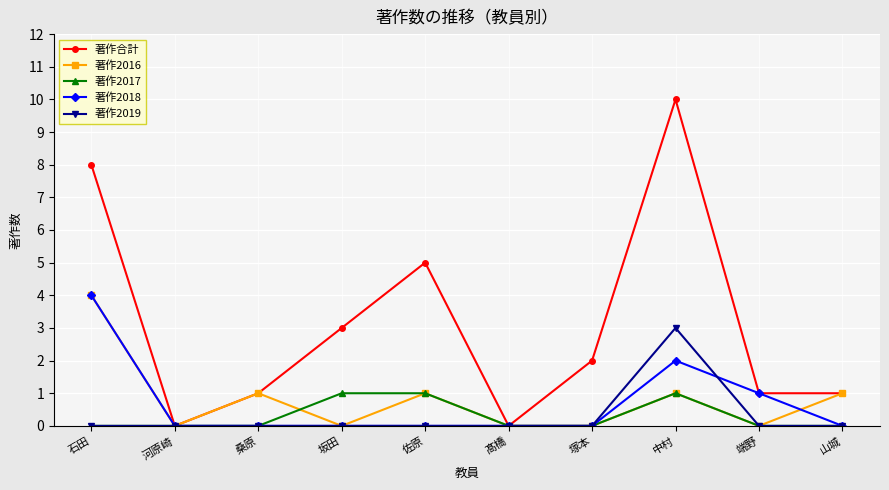

Which series has the widest spread of values?

著作合計